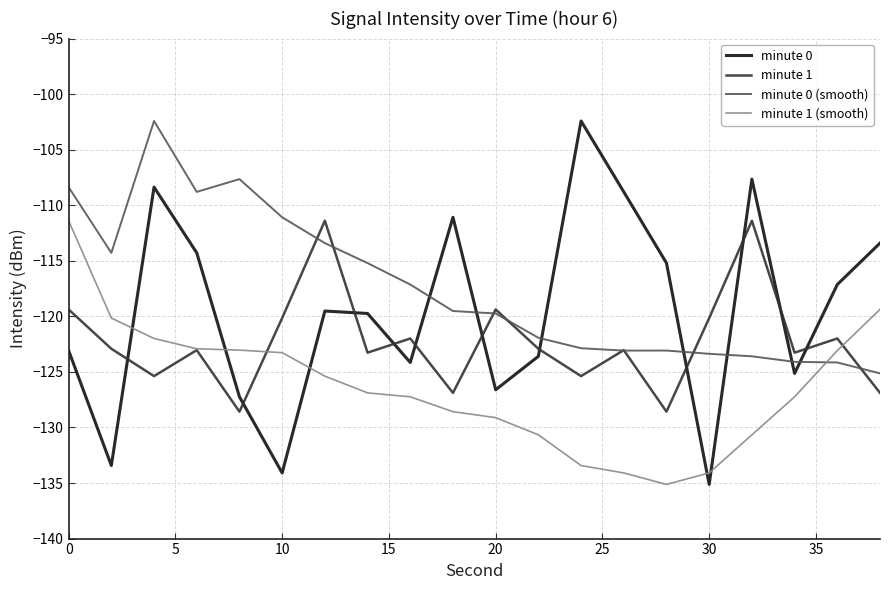

True or false: minute 1 (smooth) and minute 0 (smooth) intersect in this chart.

True